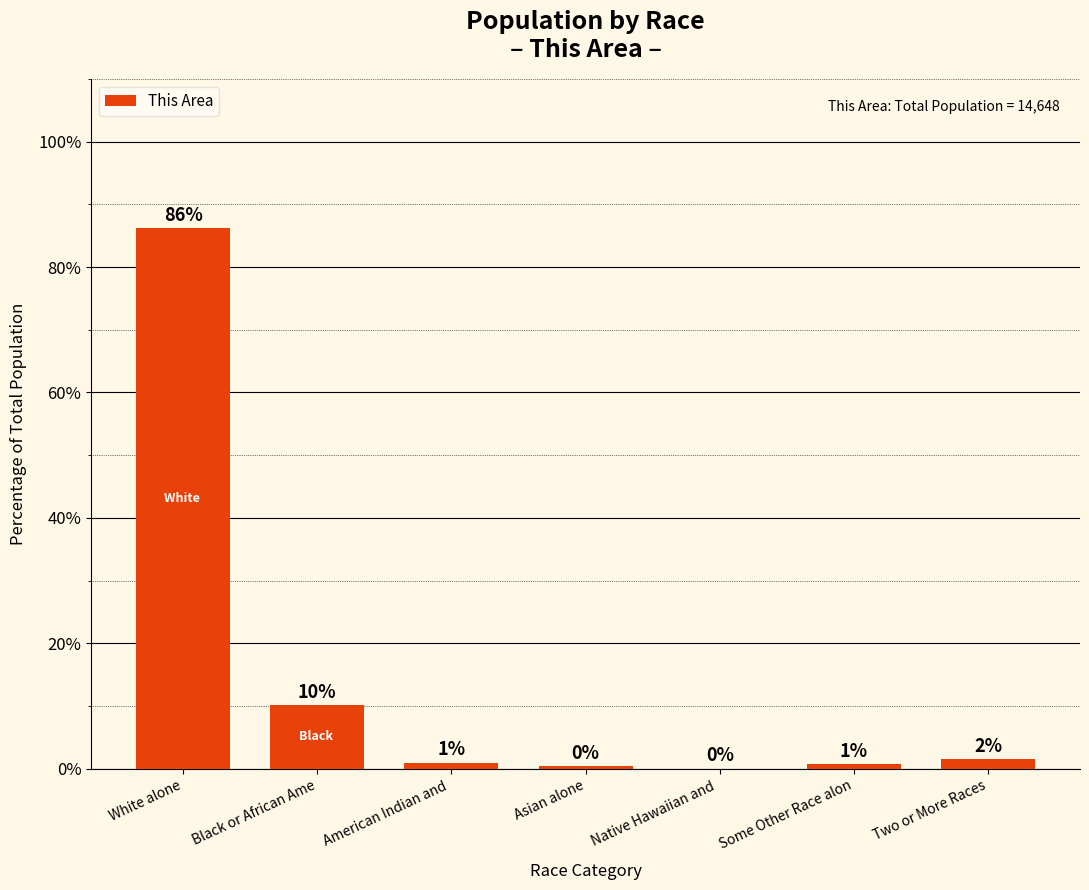

At which category does the chart reach its peak across all series?

White alone